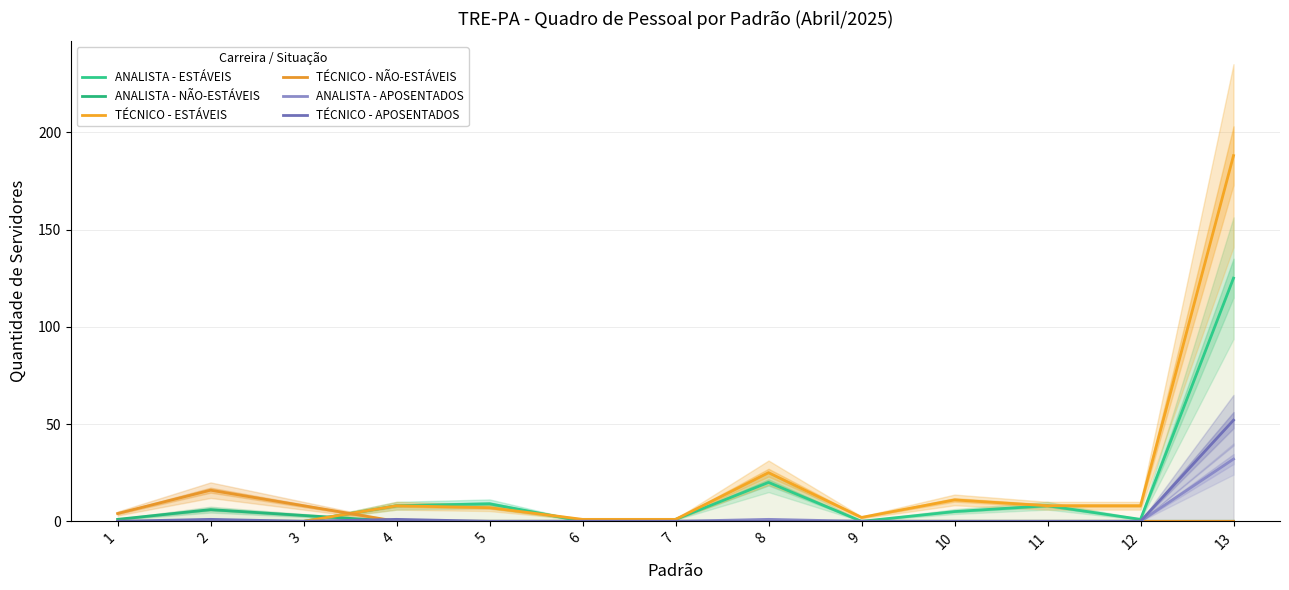

At which label does TÉCNICO - APOSENTADOS reach its peak?

13